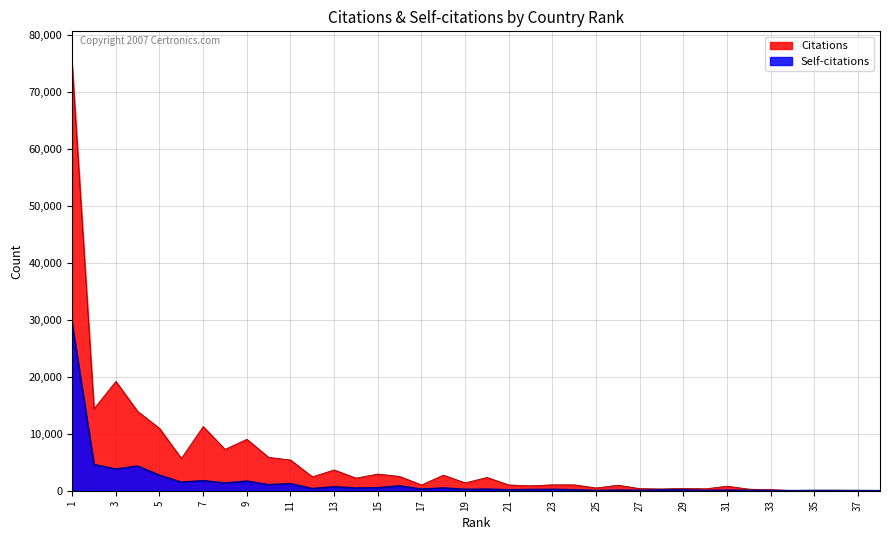

What is the maximum value shown in the chart?

74738